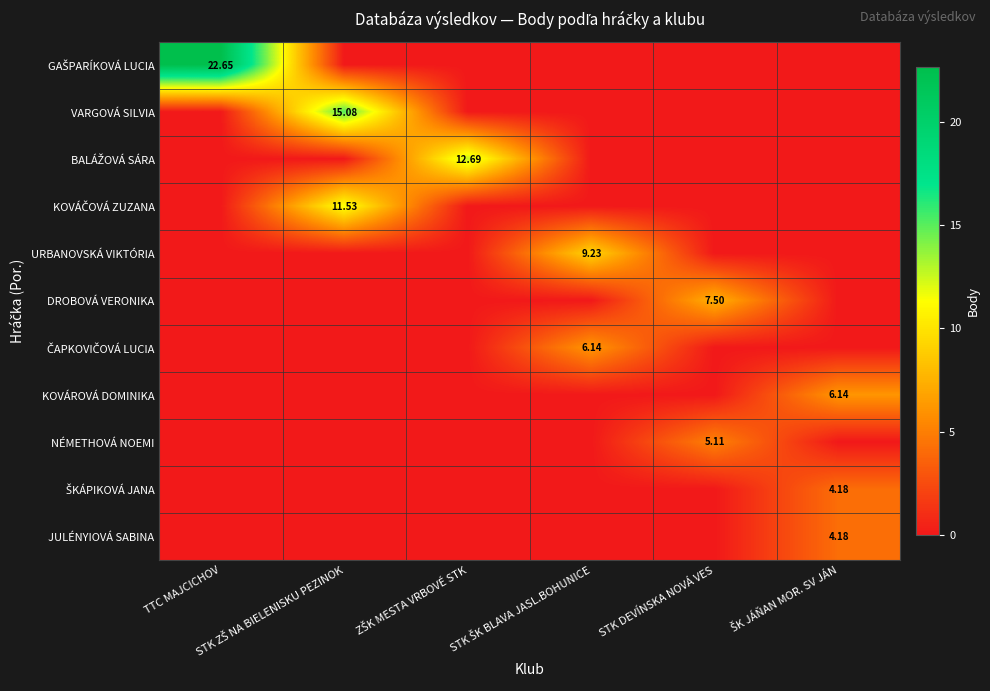

Read the GAŠPARÍKOVÁ LUCIA value at TTC MAJCICHOV.

22.6